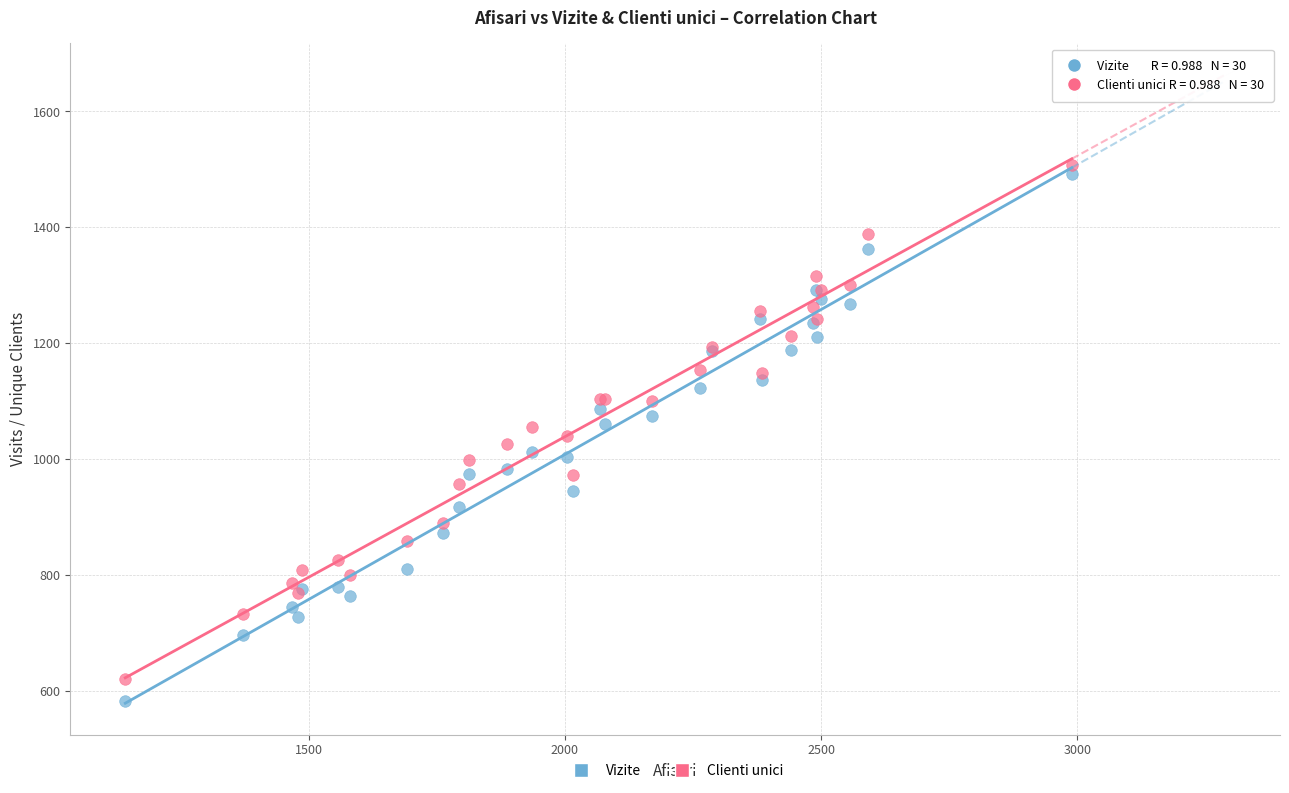

What is the X range (max minus min) for the scatter plot?

1847